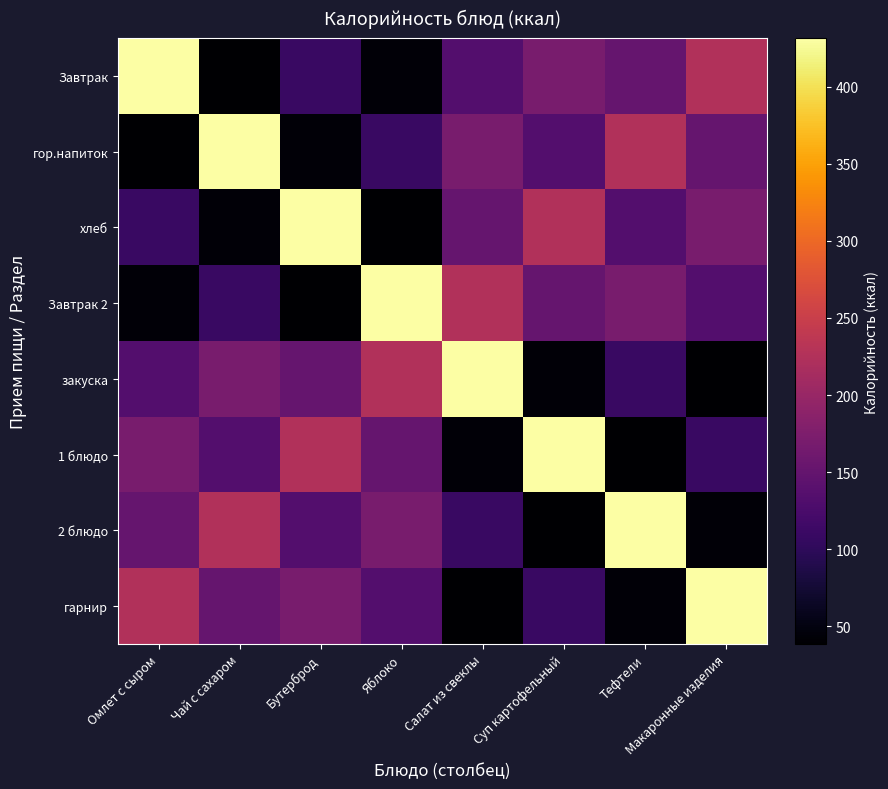

Which category has the highest value across all series?

Омлет с сыром